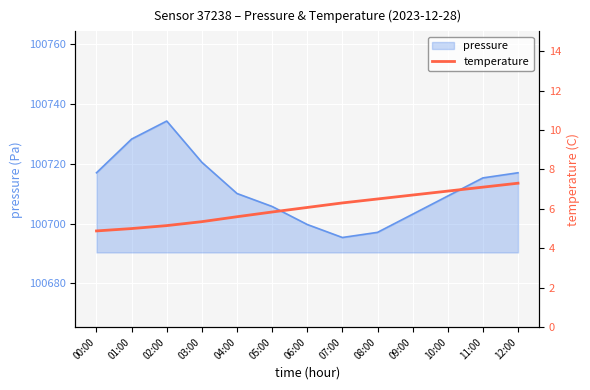

What is the smallest value displayed?

4.9